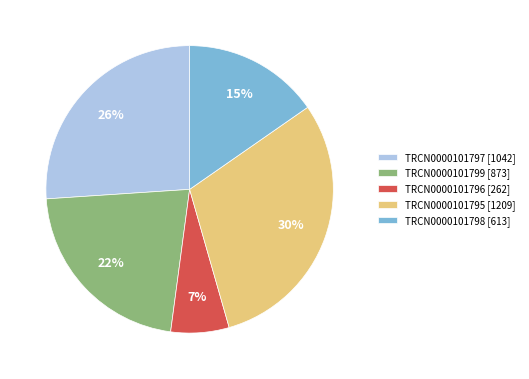

What is the largest slice in the pie chart?

TRCN0000101795